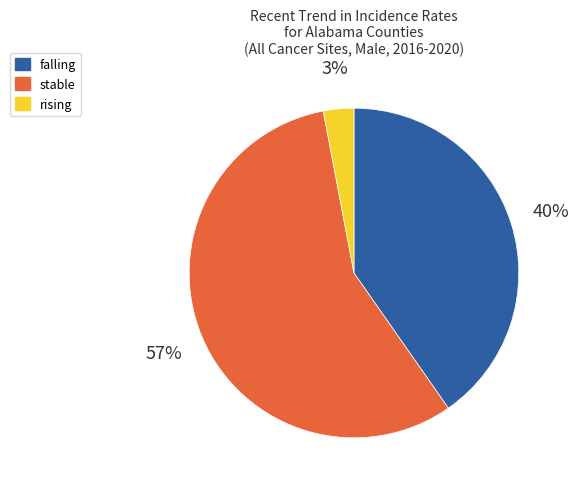

To the nearest percent, what is the average slice percentage?

33%